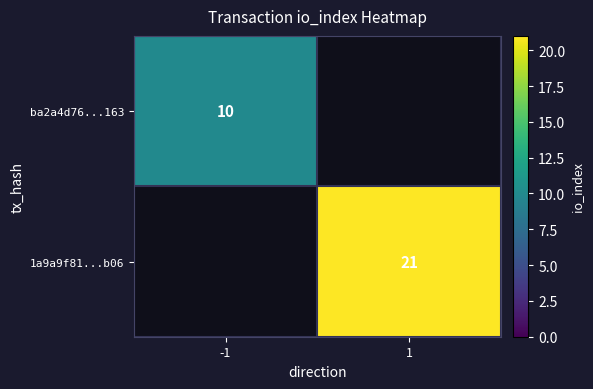

Is it true that ba2a4d76...163 equals 7 at -1?

False